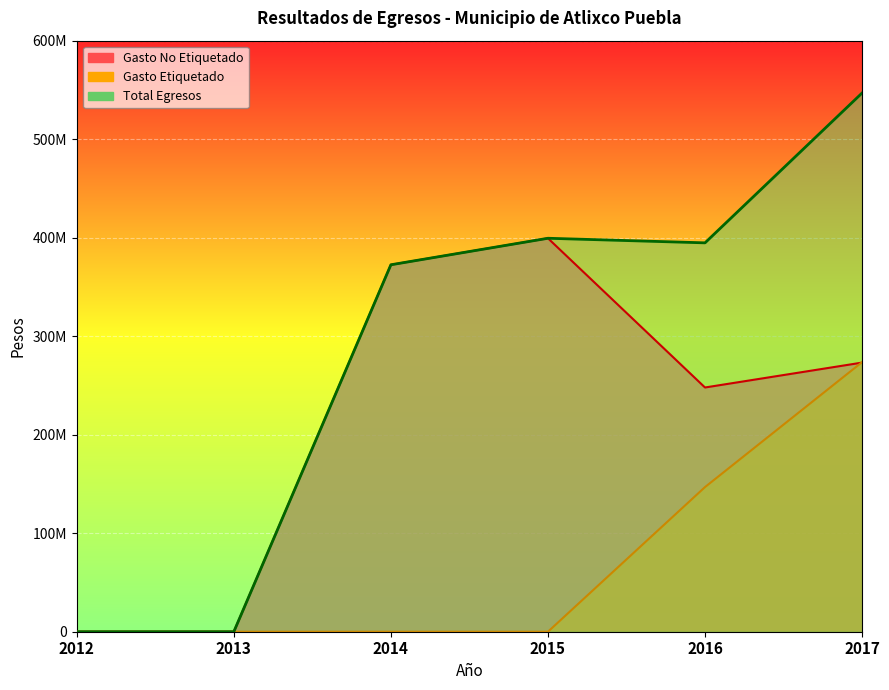

What is the average value of the Total Egresos series?

285587447.4